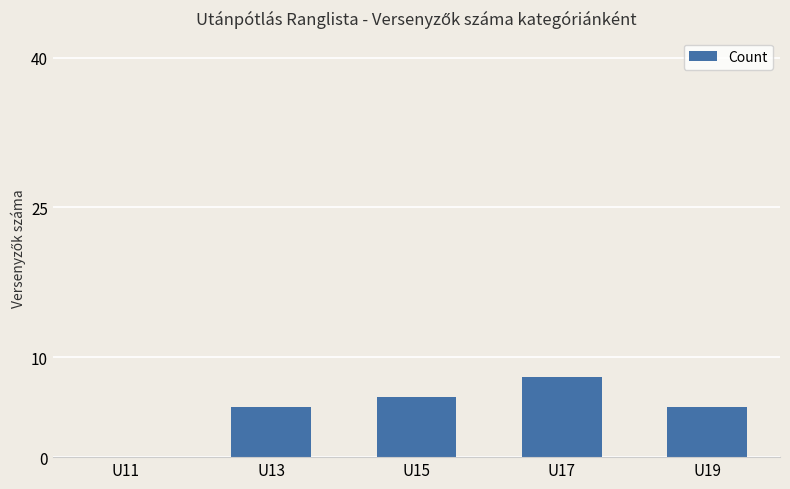

What is the change in value from U13 to U15?

+1